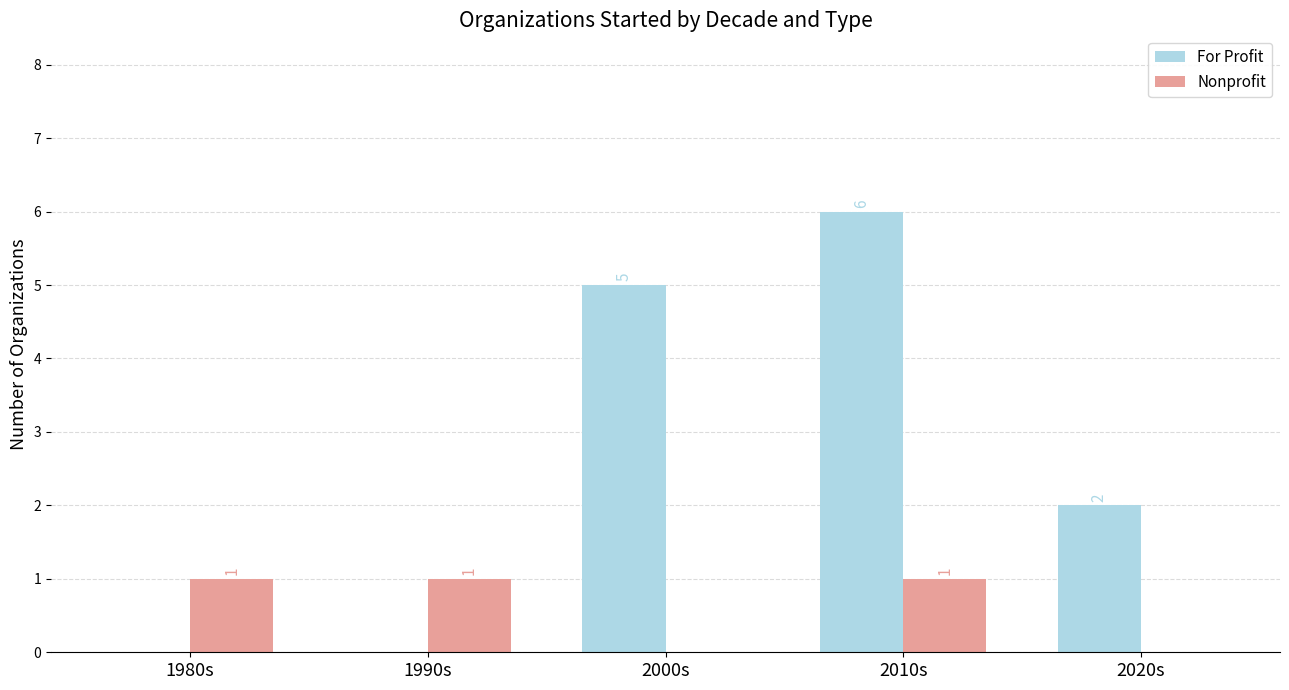

How many groups of bars are there?

5